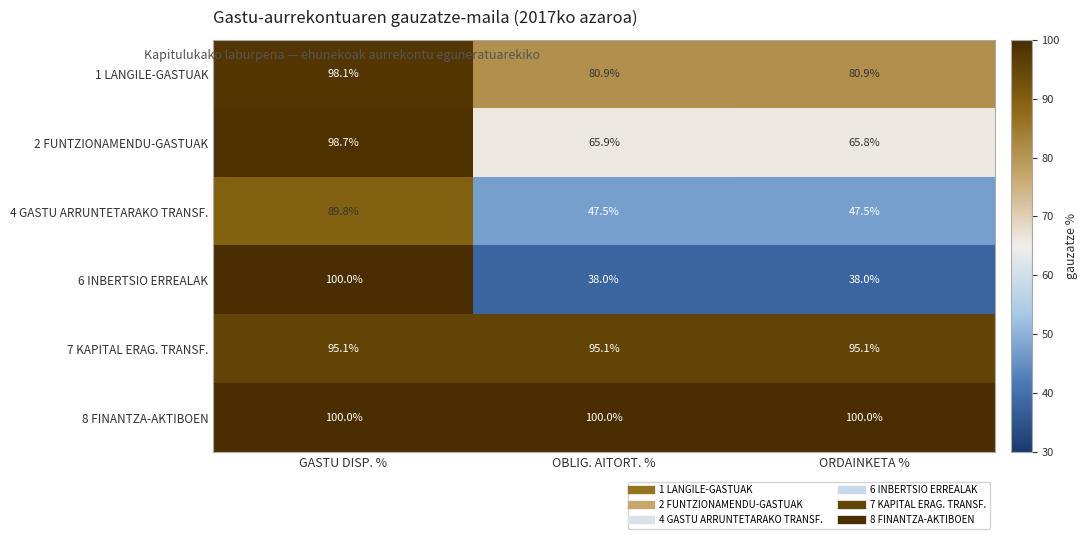

What is the approximate value of 8 FINANTZA-AKTIBOEN at OBLIG. AITORT. %?

100.0